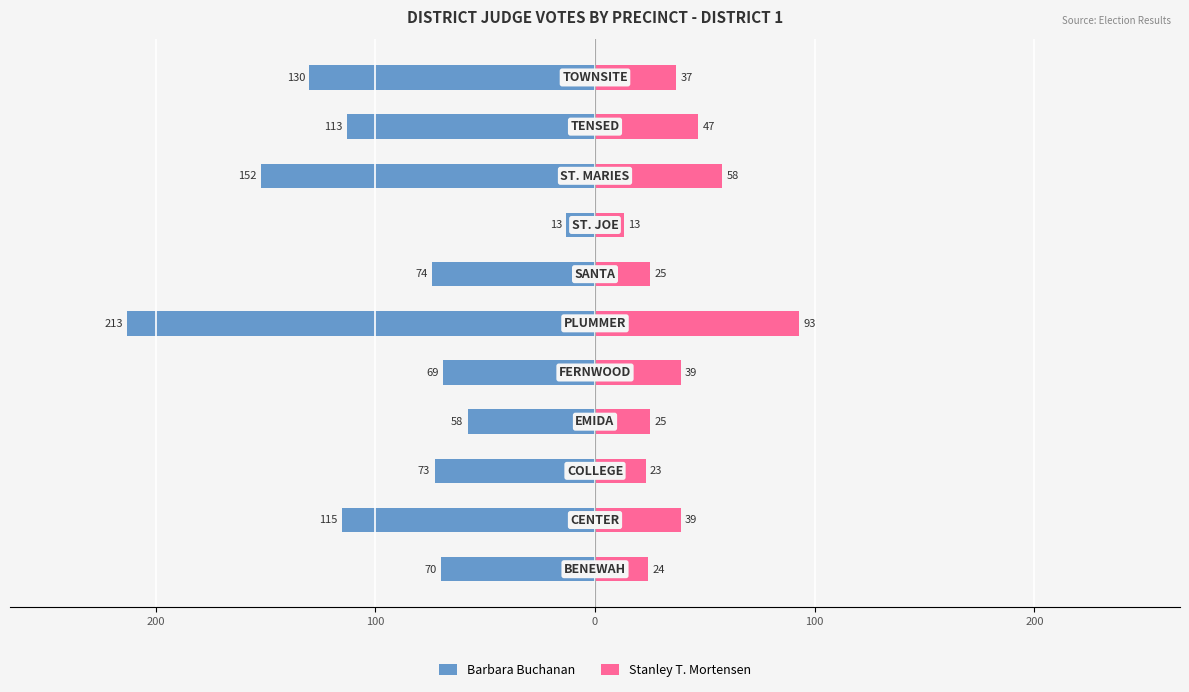

At 0, list the series in order from largest to smallest.

Stanley T. Mortensen, Barbara Buchanan